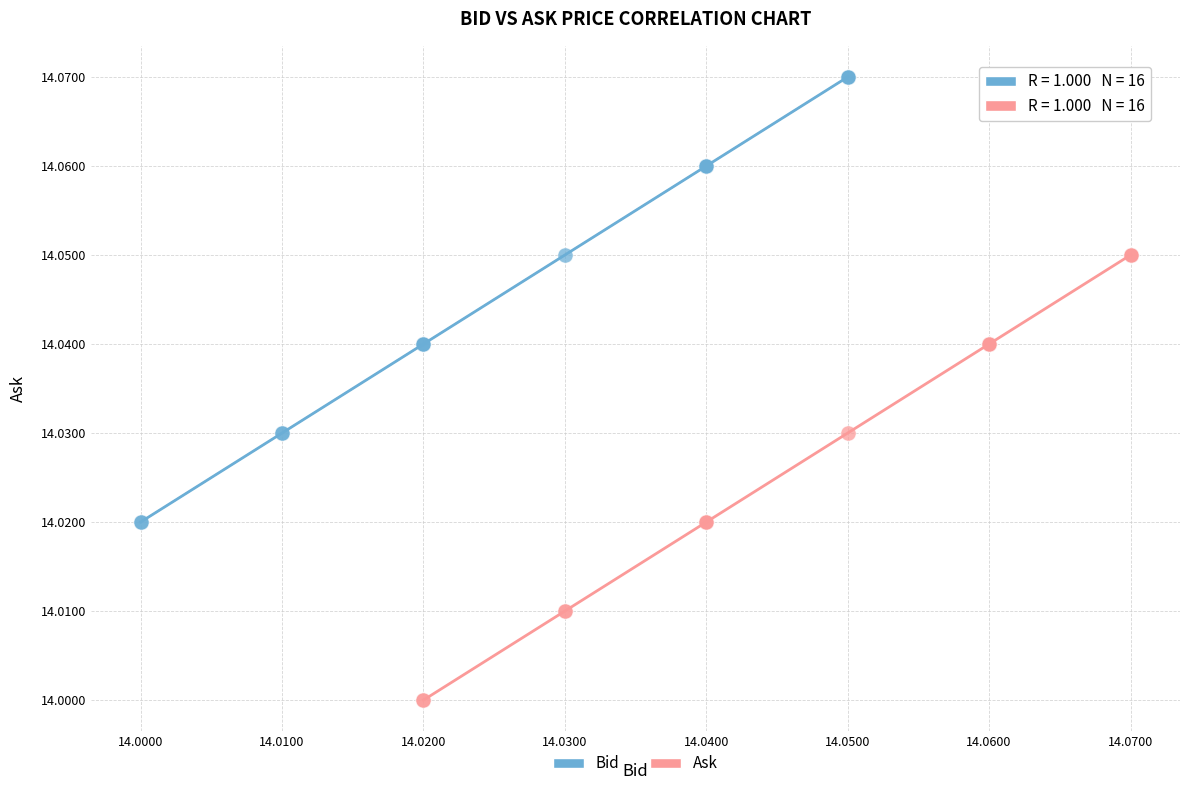

Which series reaches the maximum Y coordinate?

Bid